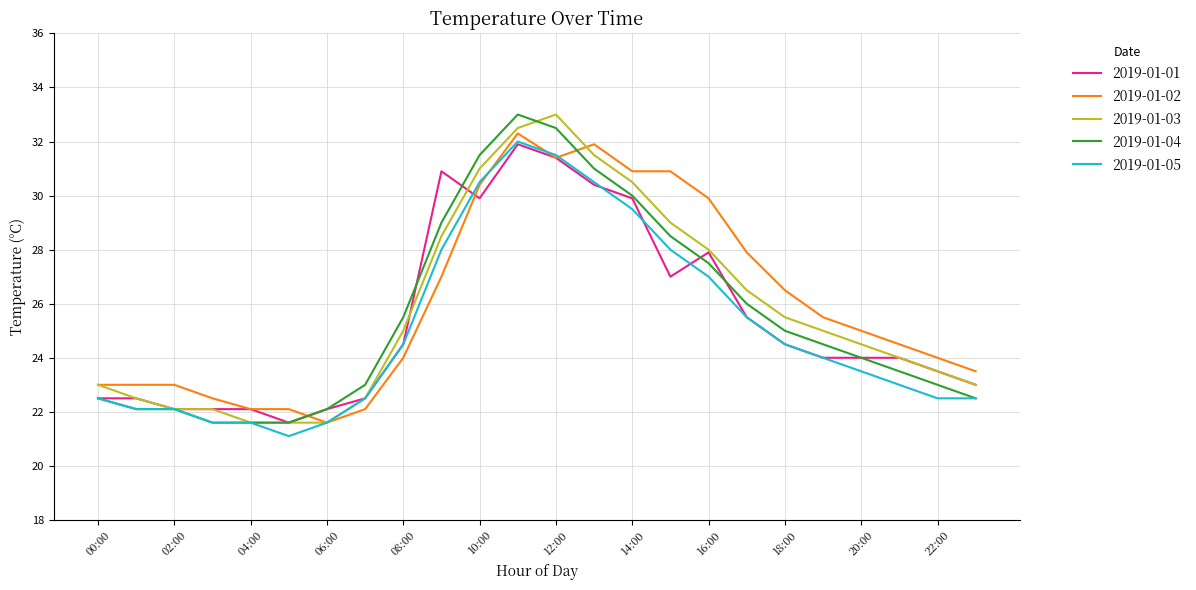

What is the highest value of the 2019-01-01 series?

31.9